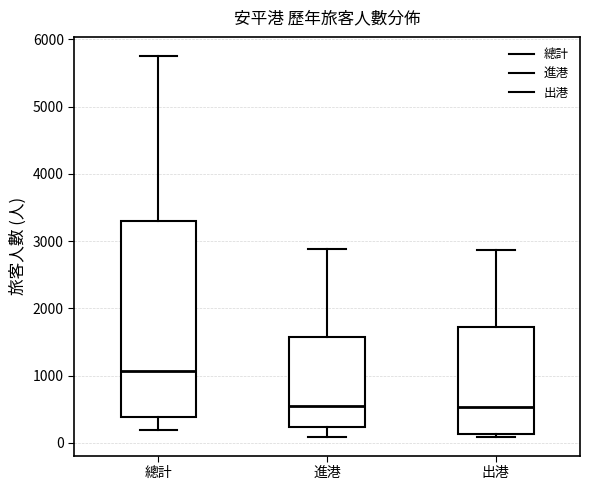

Reading left to right, read every box against the y-axis: the position of its median line, the range the box covers, and the ends of its whiskers. The values are not printed on the chart, so give them approximately, as read against the axis.

總計: median 1100, box 400 to 3300, whiskers 200 to 5800
進港: median 500, box 200 to 1600, whiskers 100 to 2900
出港: median 500, box 100 to 1700, whiskers 100 (just below the box's lower edge) to 2900